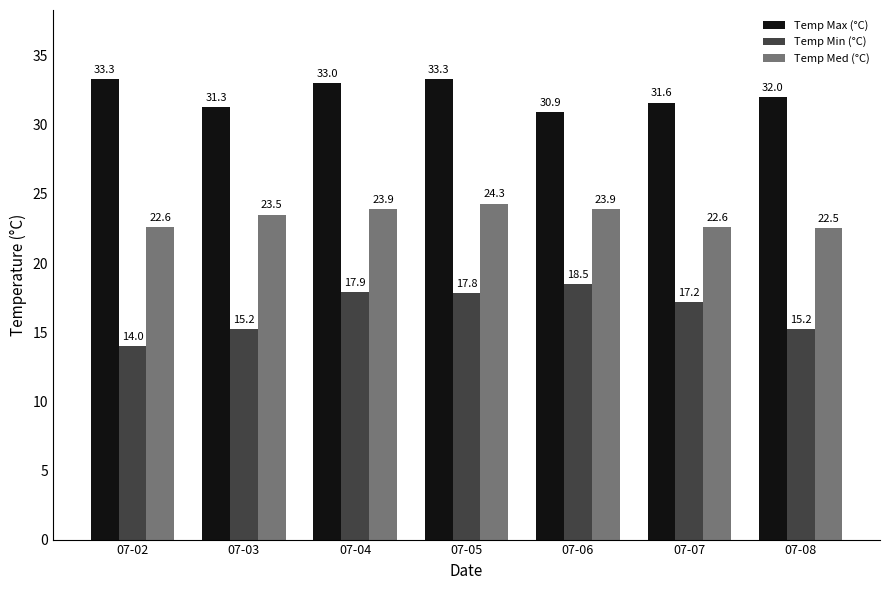

What is the total value across all series at 07-03?

70.0